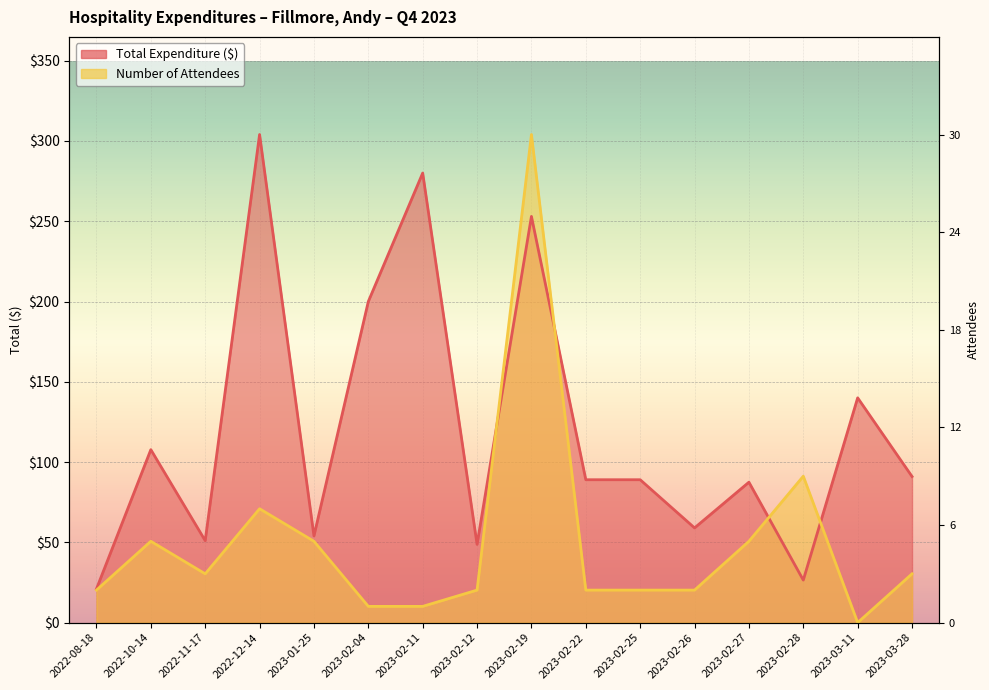

True or false: Number of Attendees and Total Expenditure cross at least once.

True